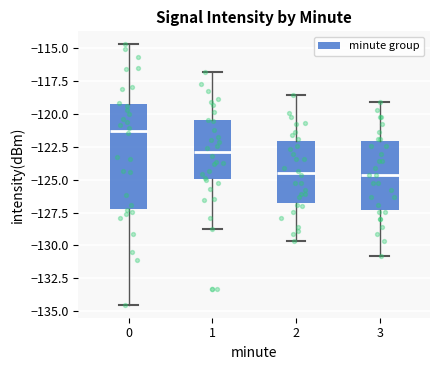

Reading left to right, transcribe this box plot: for each box, give where its median line is, the range the box spans, and where its two whiskers end, as read against the y-axis. The values are not printed on the chart, so give them approximately, as read against the axis.

0: median -121.5, box -127.0 to -119.0, whiskers -134.5 to -114.5
1: median -123.0, box -125.0 to -120.5, whiskers -129.0 to -117.0
2: median -124.5, box -127.0 to -122.0, whiskers -129.5 to -118.5
3: median -124.5, box -127.5 to -122.0, whiskers -131.0 to -119.0